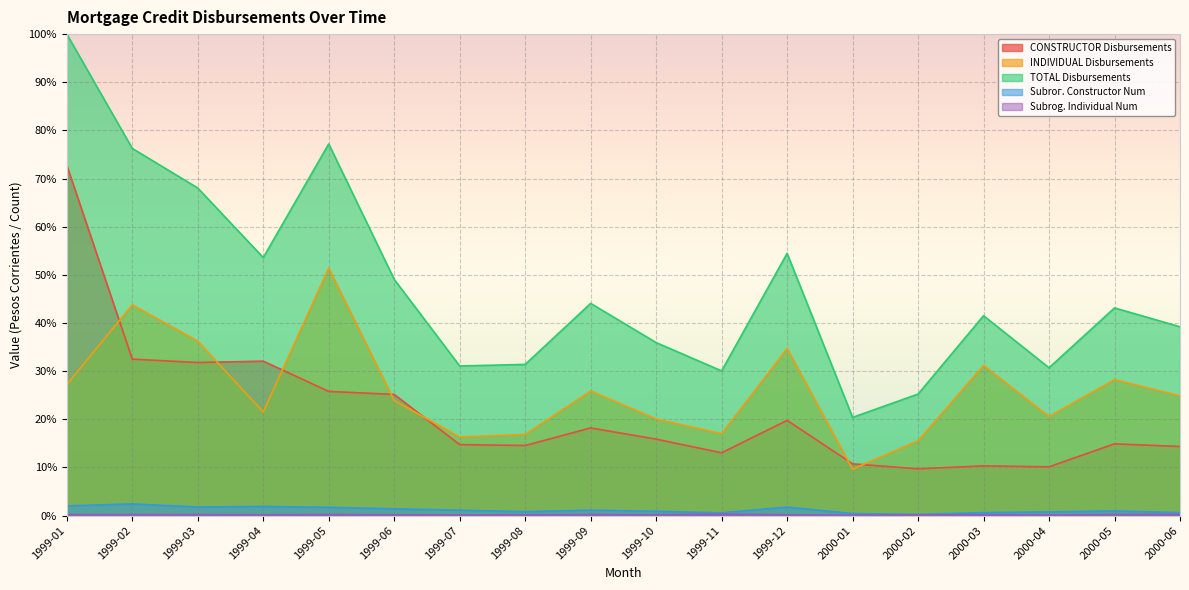

How many lines are shown in the chart?

5